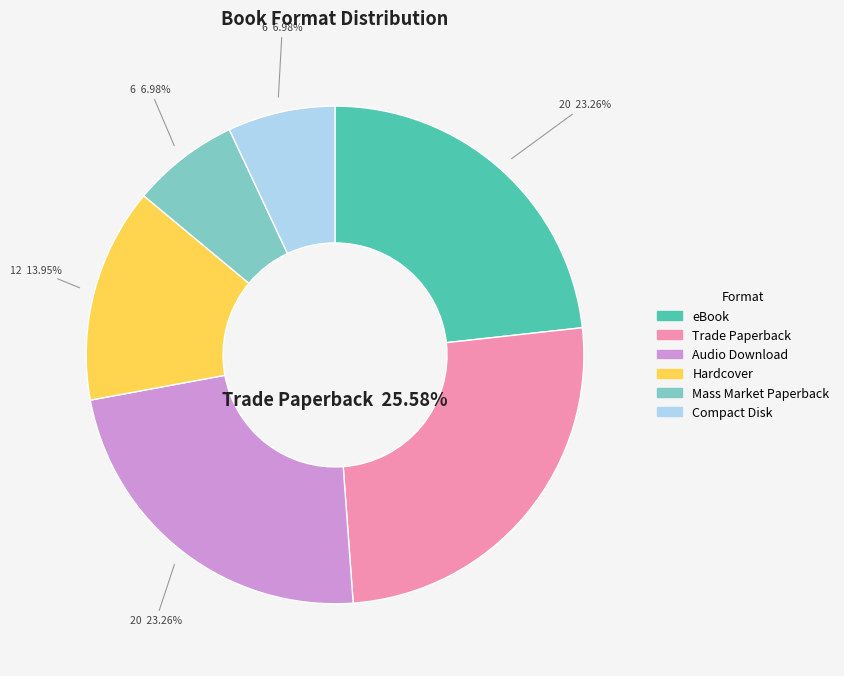

How many slices are in this pie chart?

6